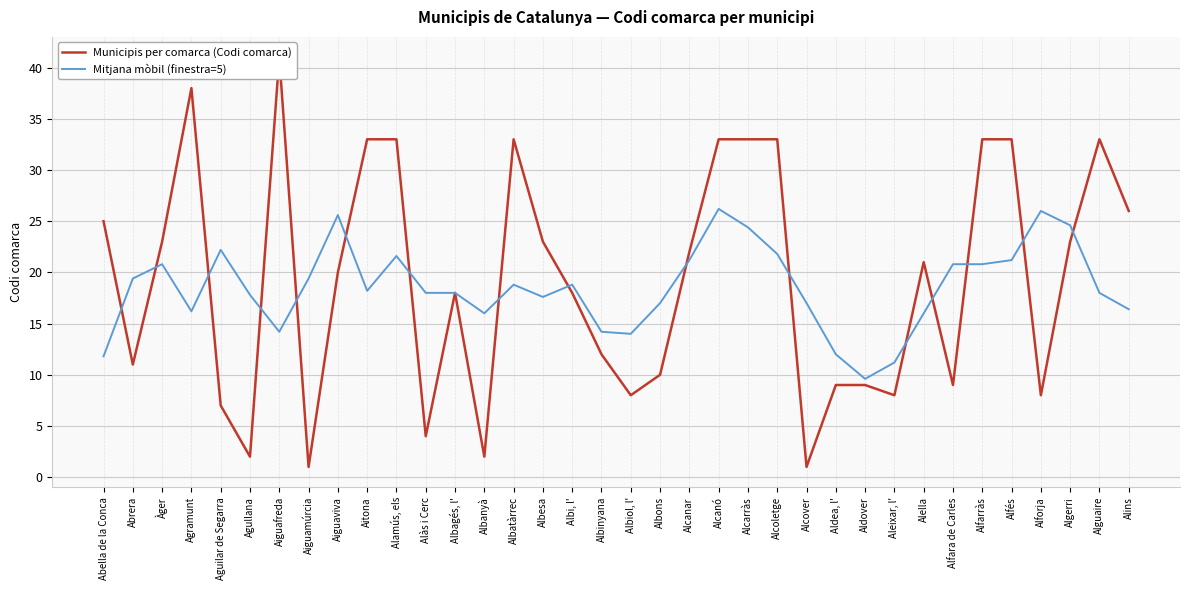

At which category is the sum across all series the highest?

Alcanó